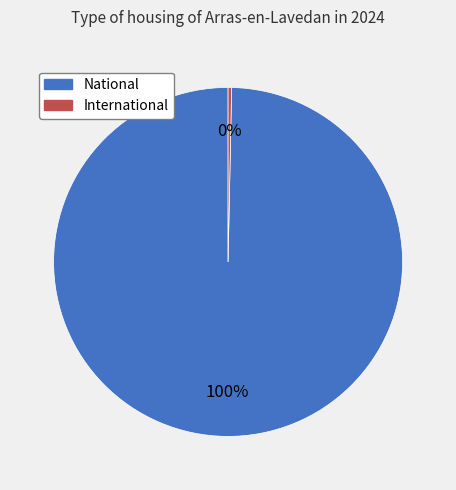

Do International and National together represent more than half of the pie?

Yes